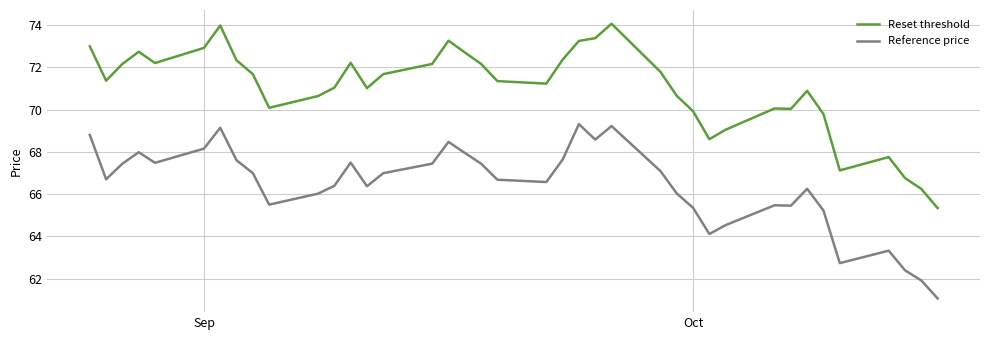

List the series in order of their overall mean, highest first.

Reset threshold, Reference price